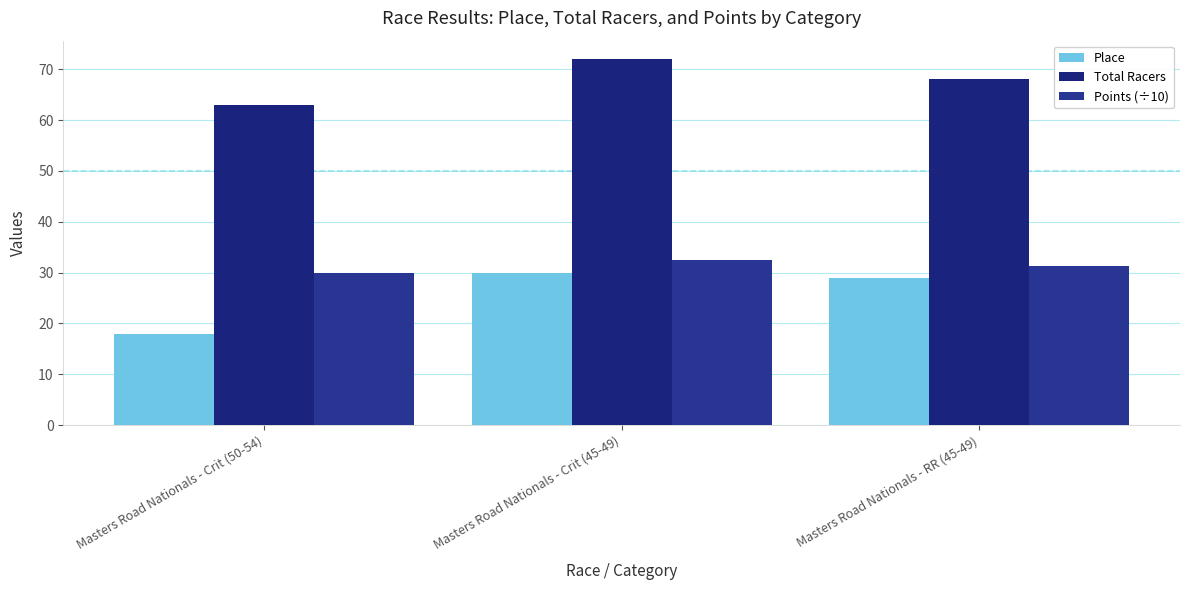

What are all the series names shown in the legend?

Place, Total Racers, Points (÷10)